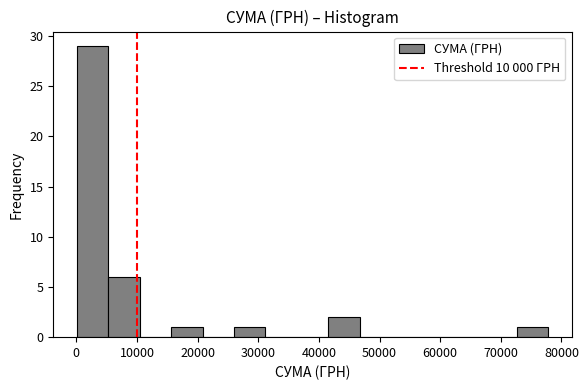

Which range on the x-axis has the tallest bar?

0 to 5000